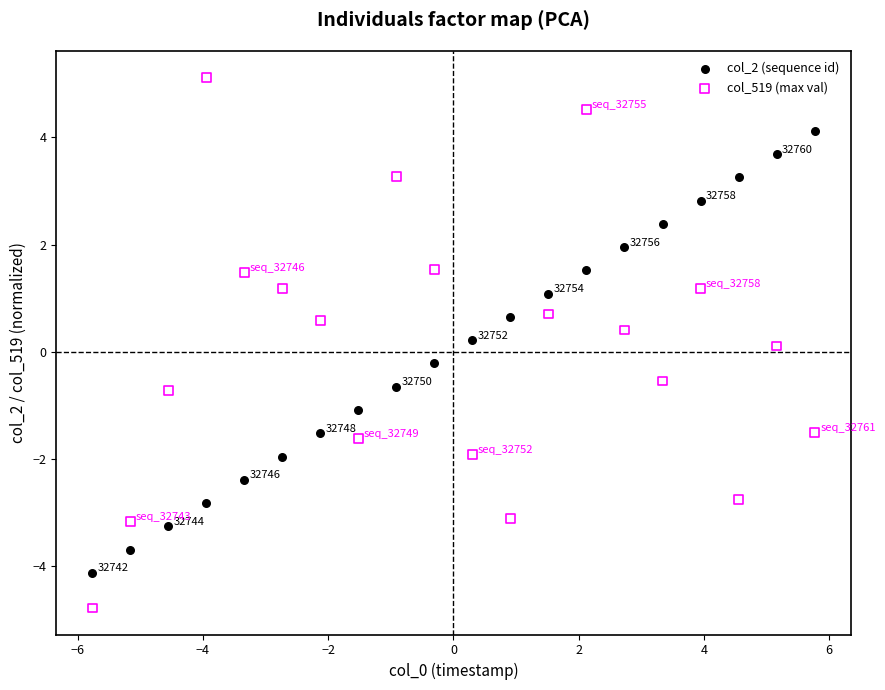

What are all the series names shown in the legend?

col_2 (sequence id), col_519 (max val)